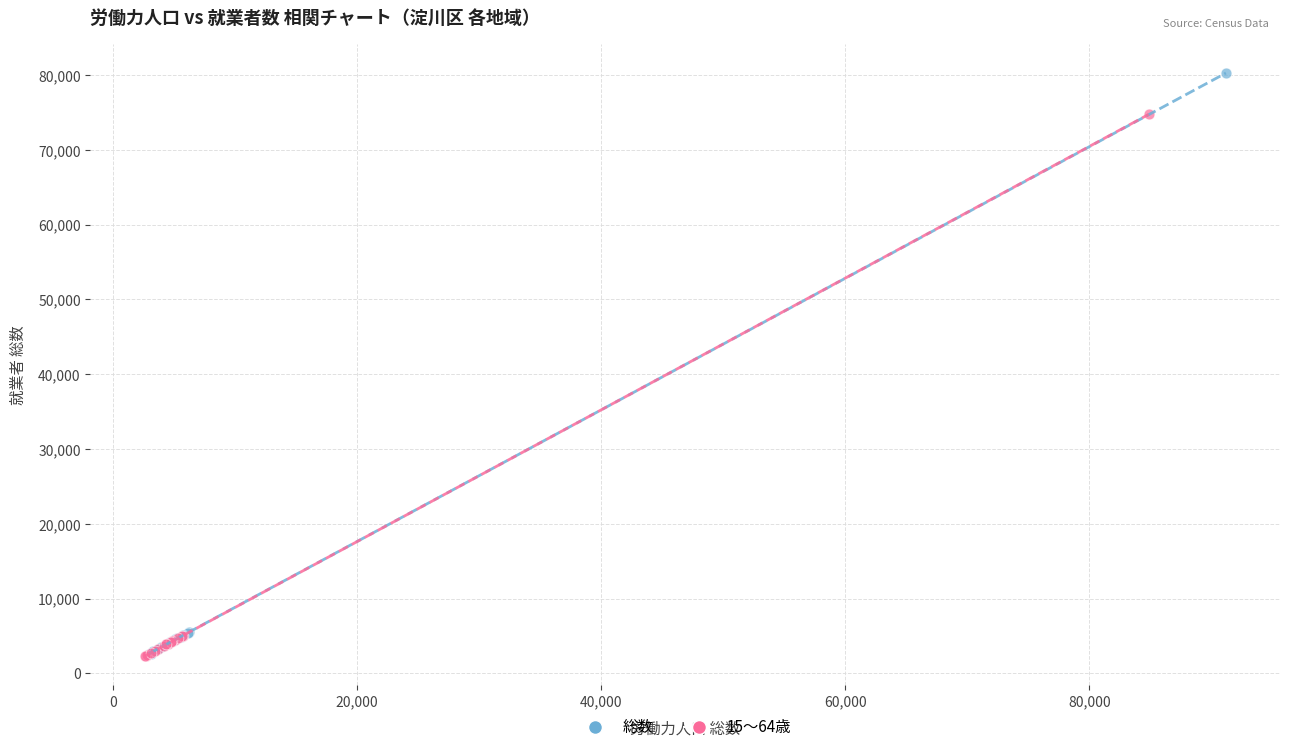

Which series reaches the maximum Y coordinate?

総数